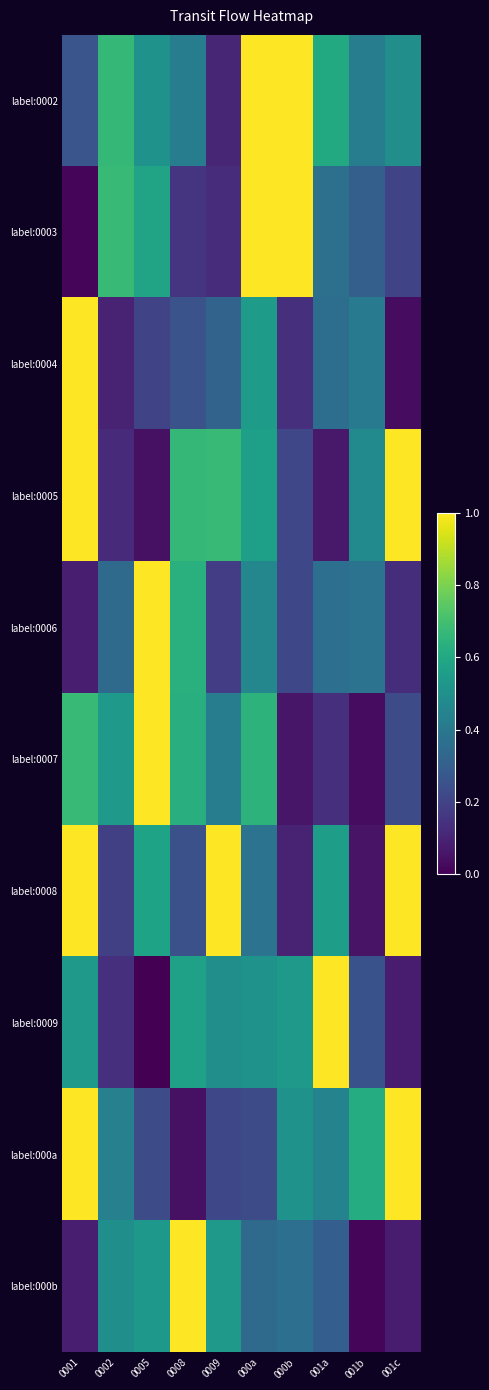

List the series in order of their peak value, lowest first.

label:0006, label:0009, label:0002, label:0003, label:000b, label:0005, label:0004, label:000a, label:0007, label:0008